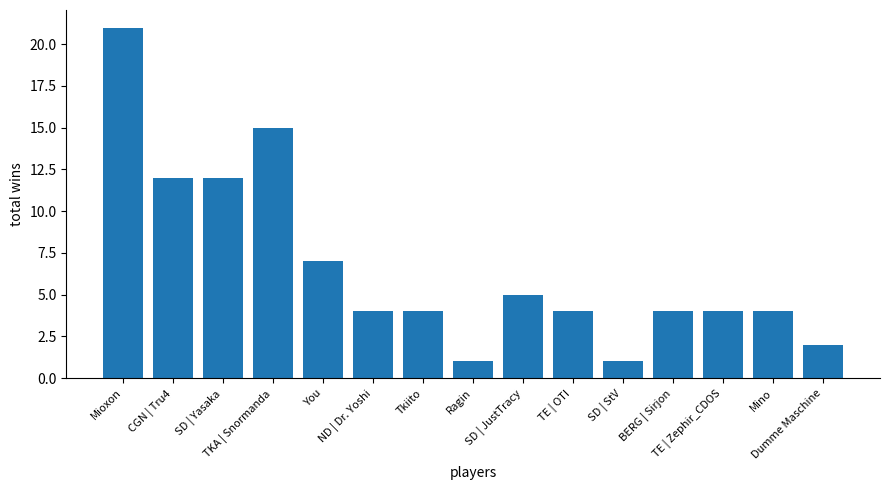

What is the approximate value at SD | StV?

1